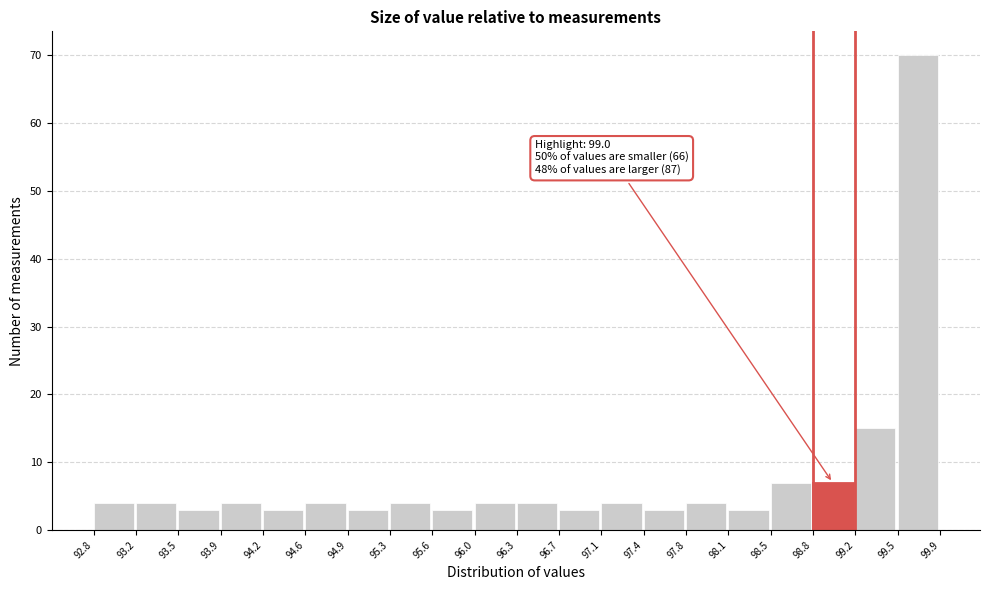

Over which range of the x-axis is the bar tallest?

99.5 to 99.9